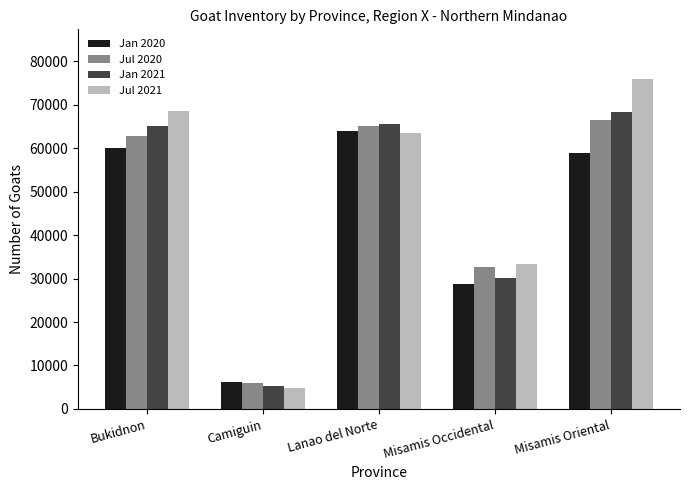

What are all the series names shown in the legend?

Jan 2020, Jul 2020, Jan 2021, Jul 2021